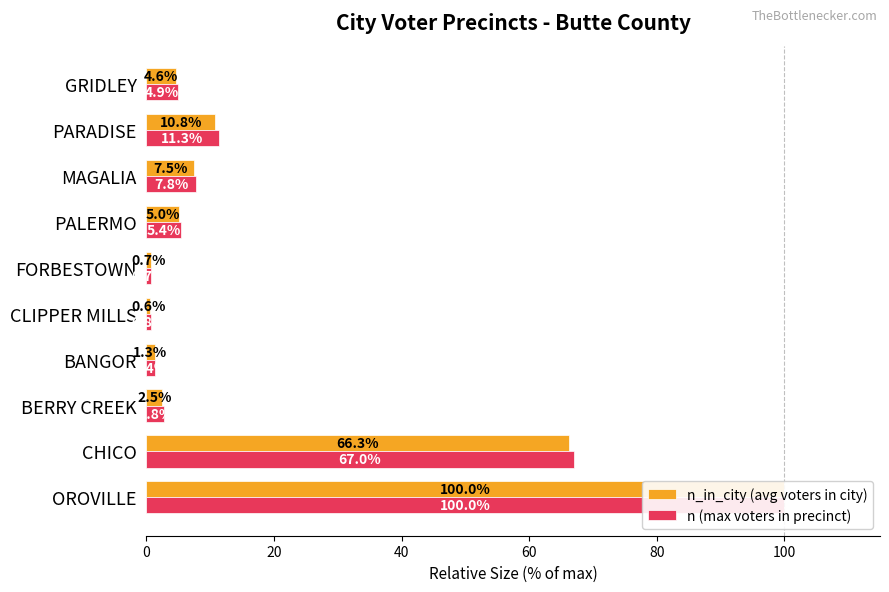

How many data points does each series have?

10